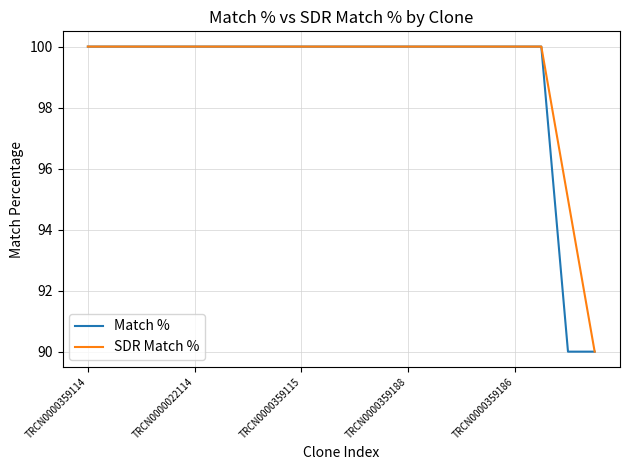

What is the minimum value shown in the chart?

90